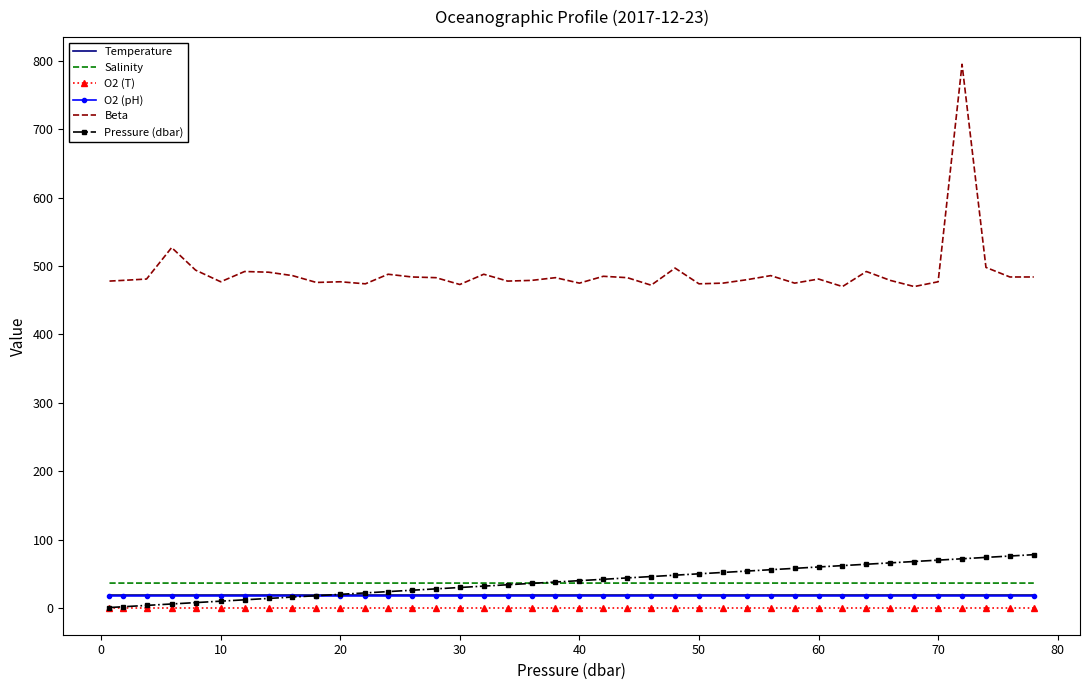

Which series has the largest total across all categories?

Beta